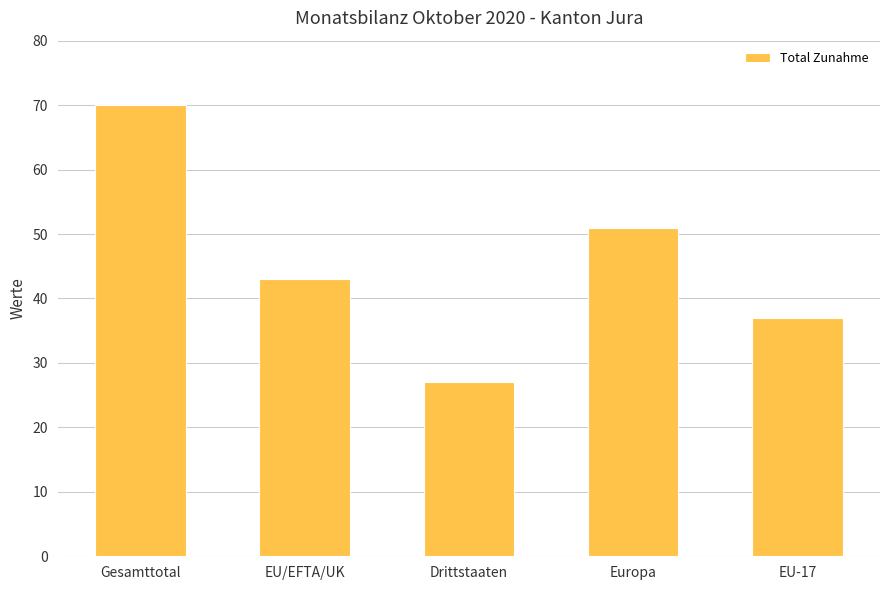

What is the sum of the values at Europa and EU/EFTA/UK?

94